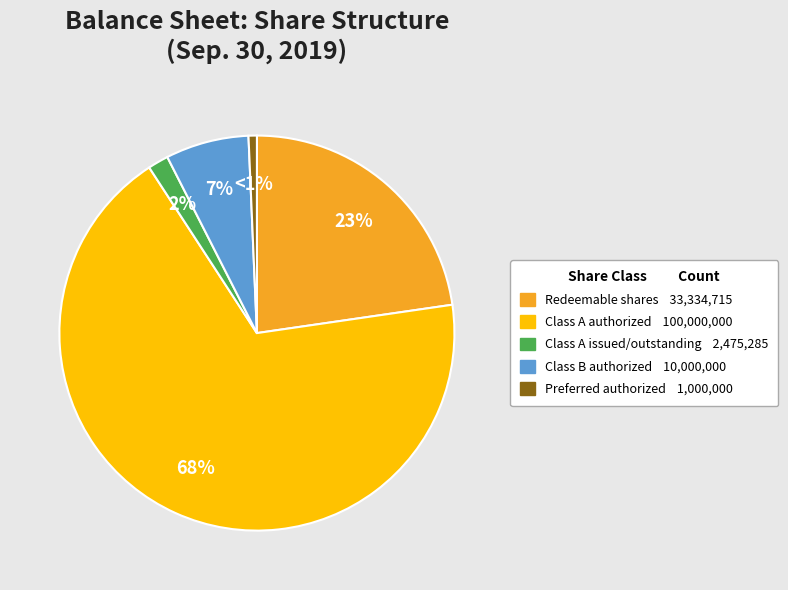

How many slices are in this pie chart?

5